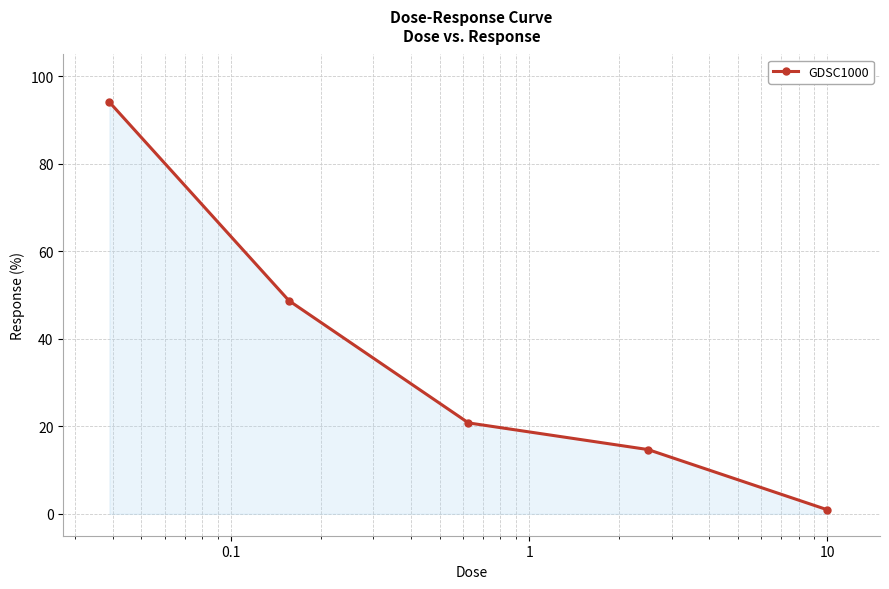

What is the sum of all values?

179.2